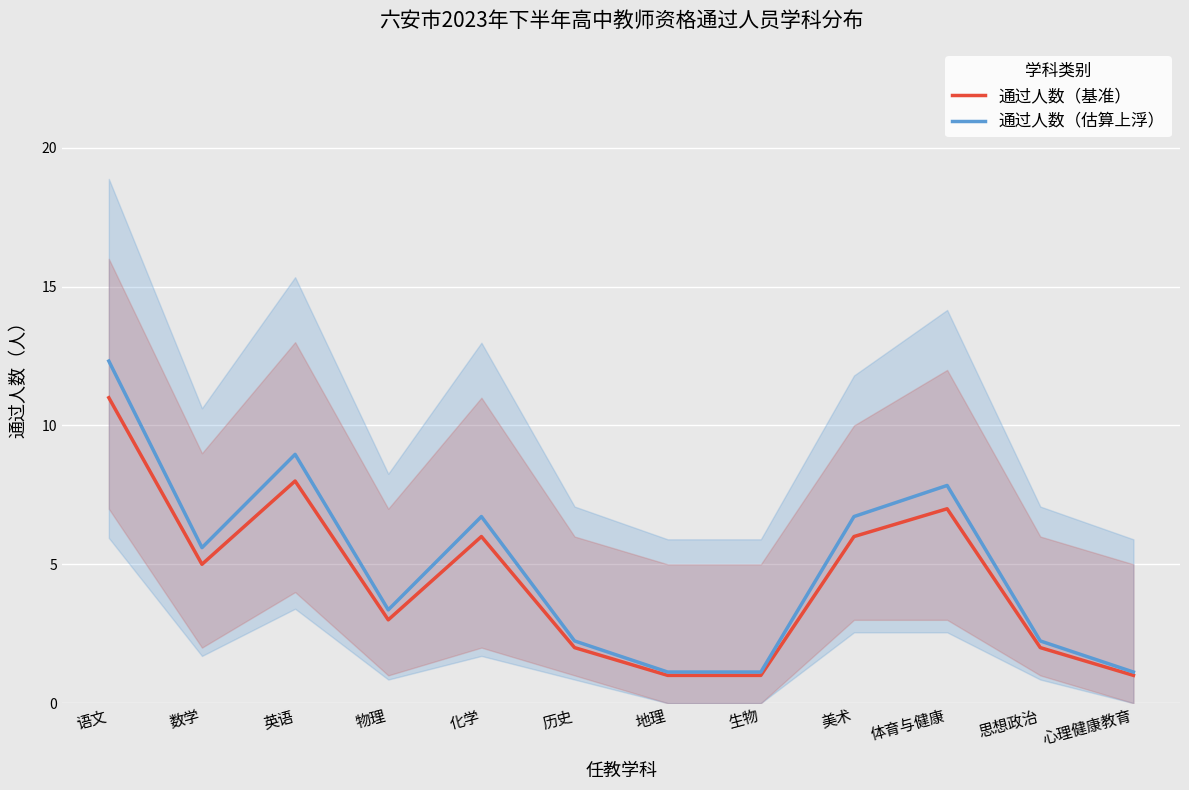

True or false: 通过人数（基准） has more than 0 interior local peaks.

True